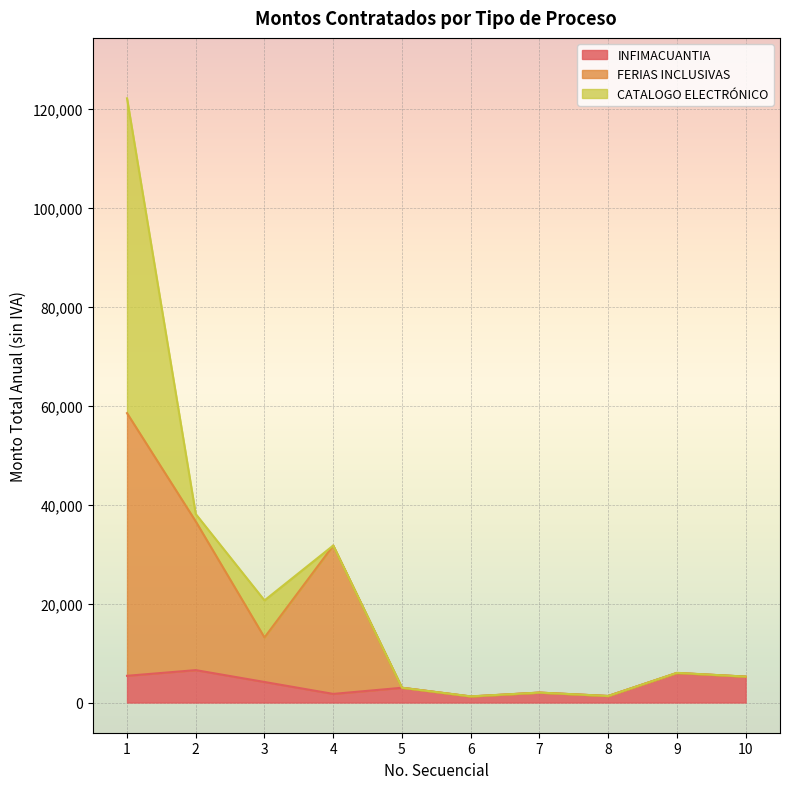

What is the minimum value shown in the chart?

1218.0